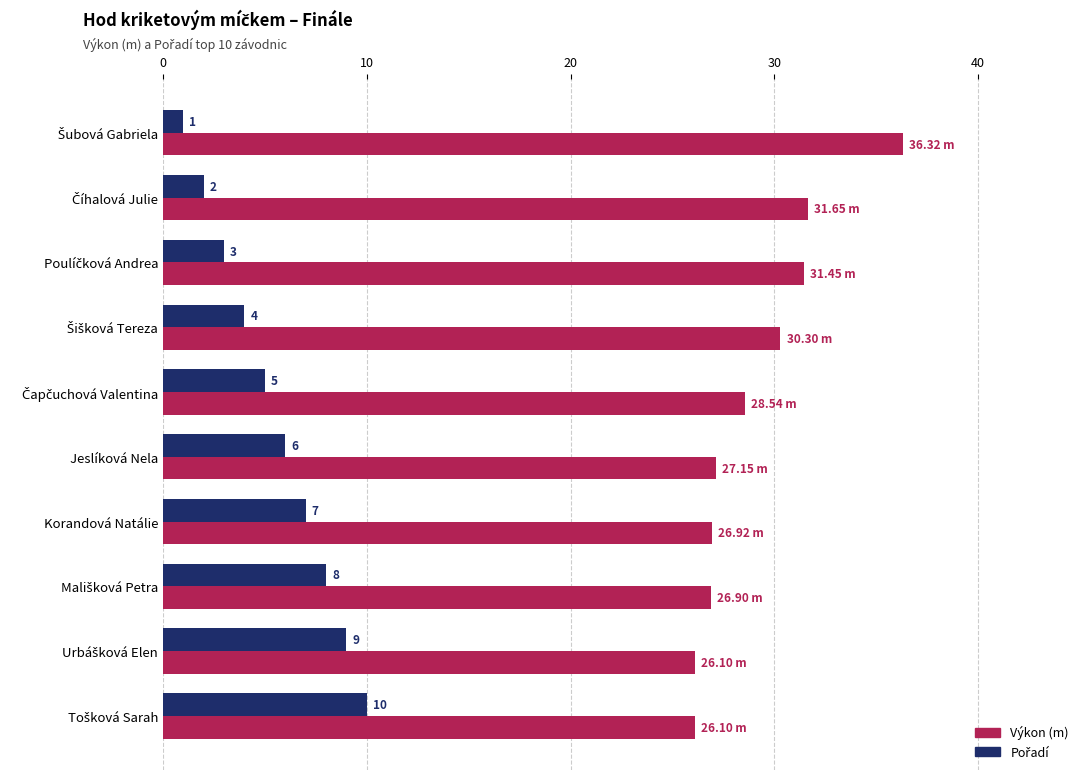

How many distinct data groups are displayed?

2